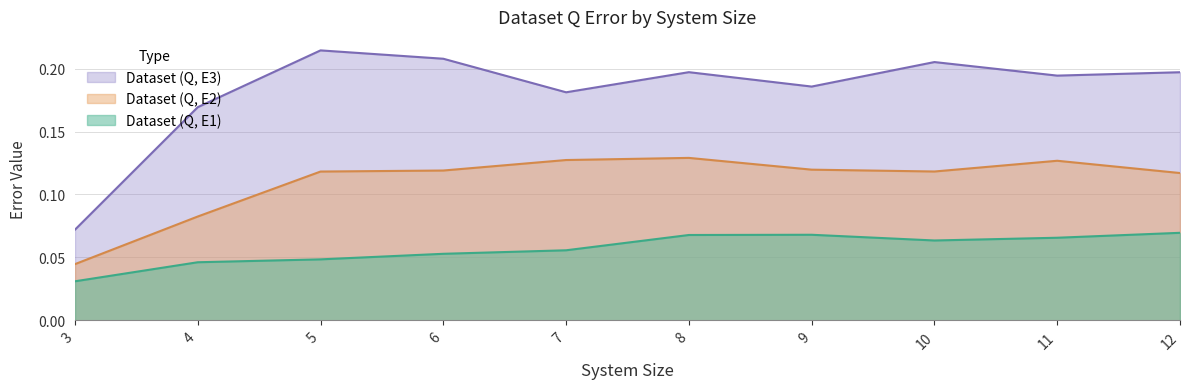

What are all the series names shown in the legend?

Dataset (Q, E3), Dataset (Q, E2), Dataset (Q, E1)